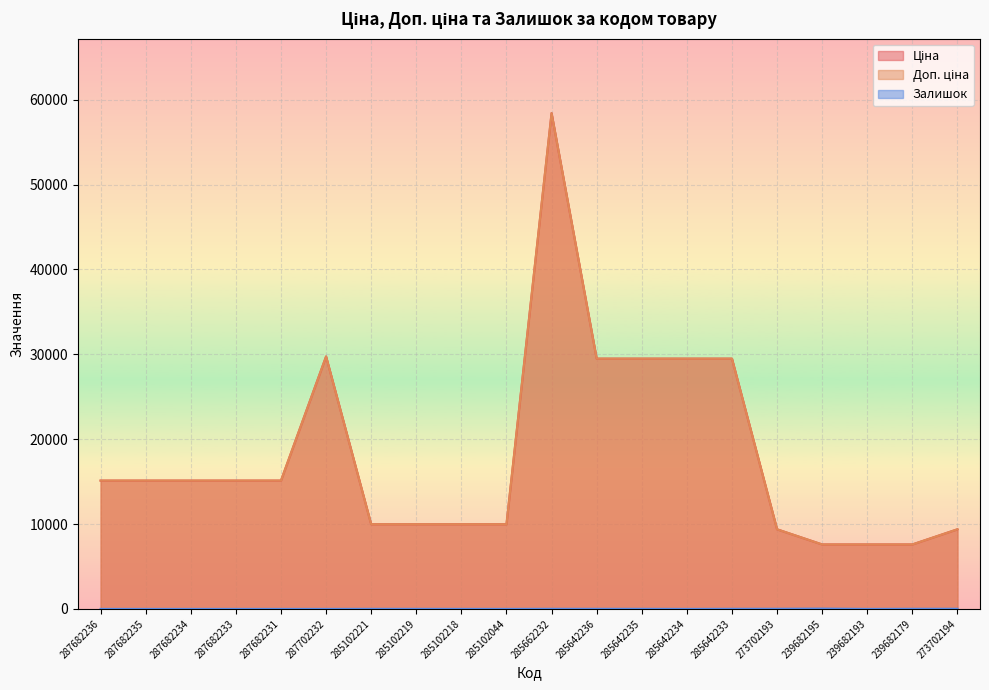

Reading left to right, extract all data points from this chart.

Ціна: 287682236=15120.0	287682235=15120.0	287682234=15120.0	287682233=15120.0	287682231=15120.0	287702232=29747.2	285102221=9975.0	285102219=9975.0	285102218=9975.0	285102044=9975.0	285662232=58426.5	285642236=29491.5	285642235=29491.5	285642234=29491.5	285642233=29491.5	273702193=9384.0	239682195=7596.5	239682193=7596.5	239682179=7596.5	273702194=9384.0
Доп. ціна: 287682236=15120.0	287682235=15120.0	287682234=15120.0	287682233=15120.0	287682231=15120.0	287702232=29747.2	285102221=9975.0	285102219=9975.0	285102218=9975.0	285102044=9975.0	285662232=58426.5	285642236=29491.5	285642235=29491.5	285642234=29491.5	285642233=29491.5	273702193=9384.0	239682195=7596.5	239682193=7596.5	239682179=7596.5	273702194=9384.0
Залишок: 287682236=0.0	287682235=0.0	287682234=0.0	287682233=0.0	287682231=0.0	287702232=0.0	285102221=8.0	285102219=7.0	285102218=3.0	285102044=1.0	285662232=12.0	285642236=11.0	285642235=11.0	285642234=0.0	285642233=13.0	273702193=17.0	239682195=38.0	239682193=0.0	239682179=15.0	273702194=18.0